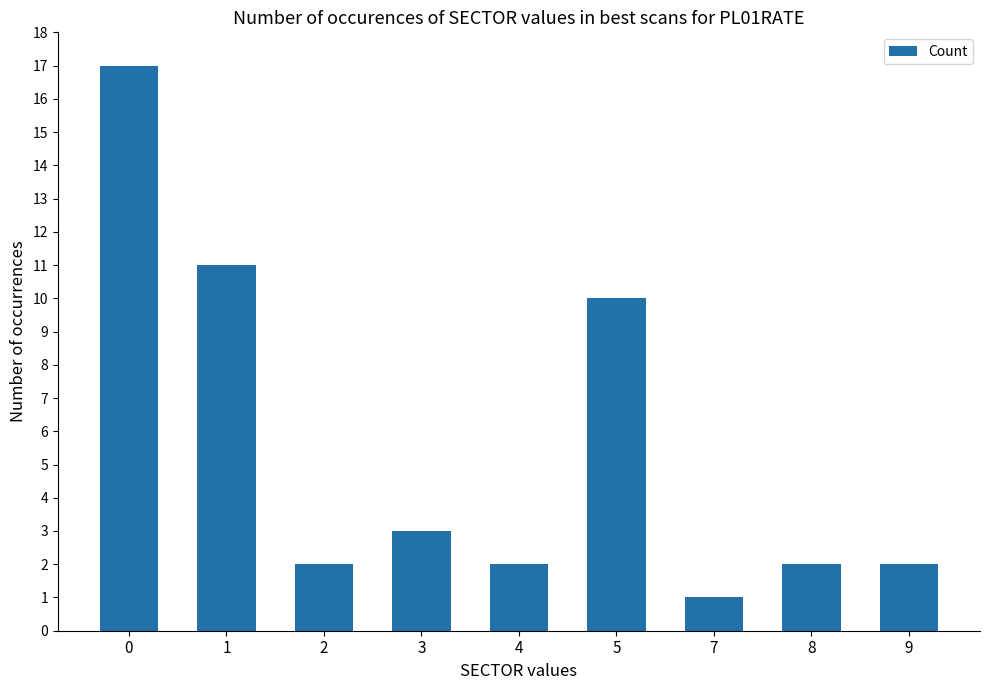

What is the value of the 7th bar from the left?

1